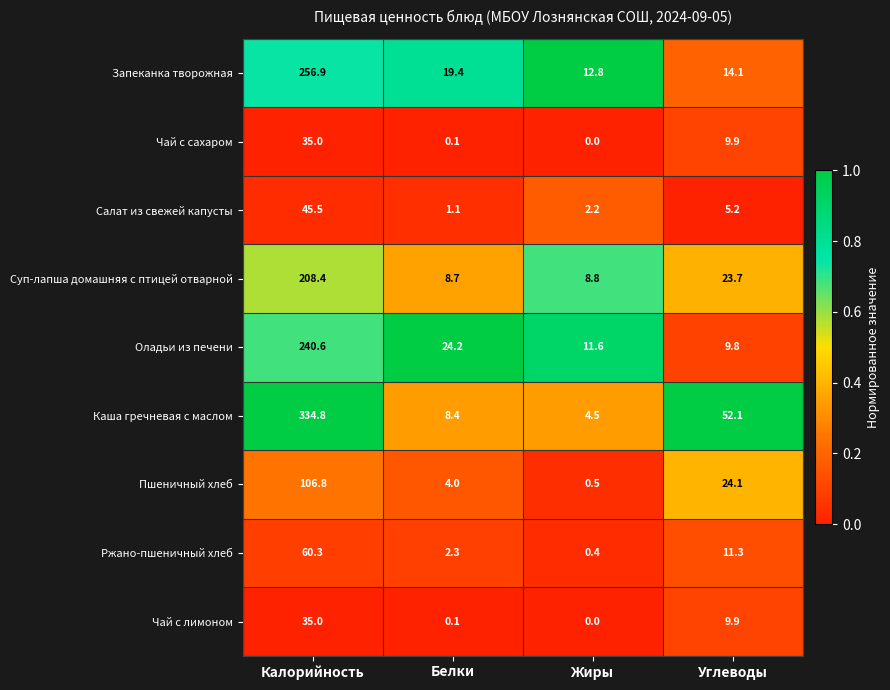

Is it true that Пшеничный хлеб equals 106.8 at Калорийность?

True